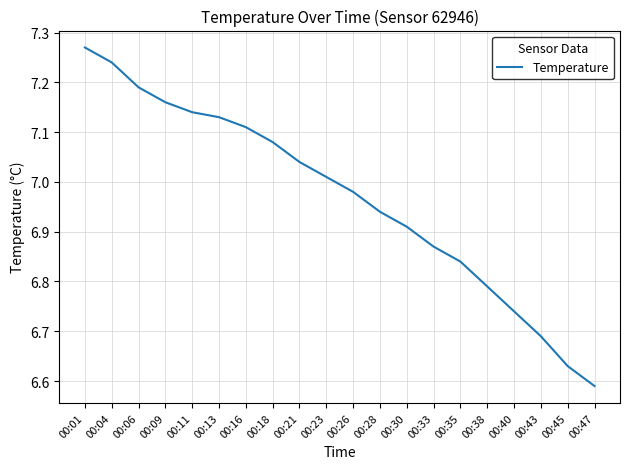

At which category does the chart reach its minimum across all series?

00:47